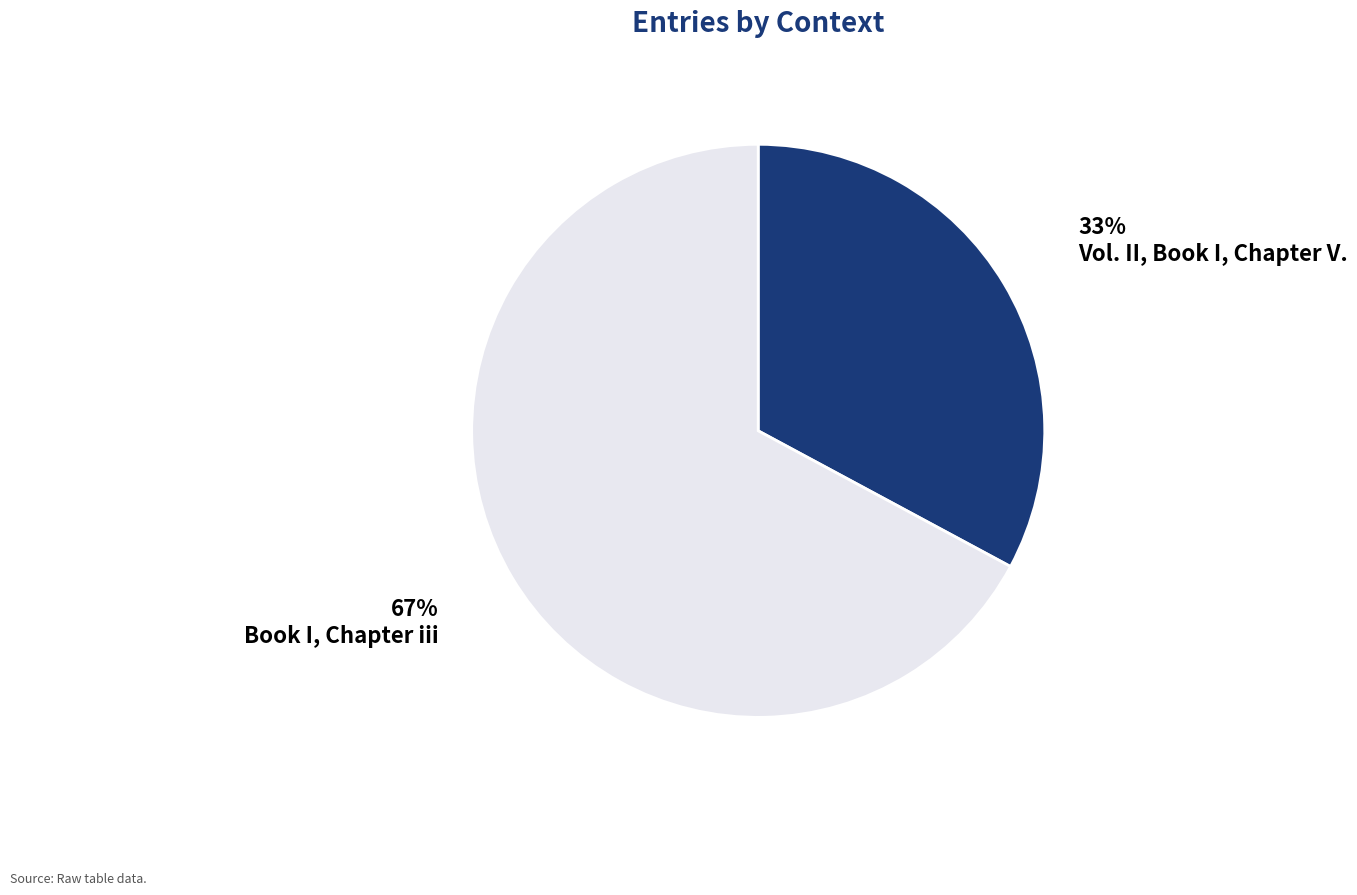

Does Book I, Chapter iii account for over 50% of the chart?

Yes